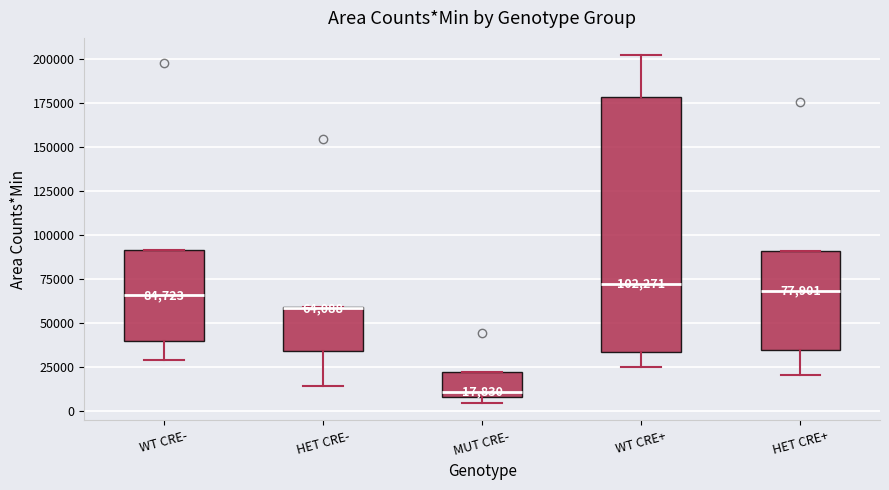

Which box is the tallest, from its lower edge to its upper edge?

WT CRE+